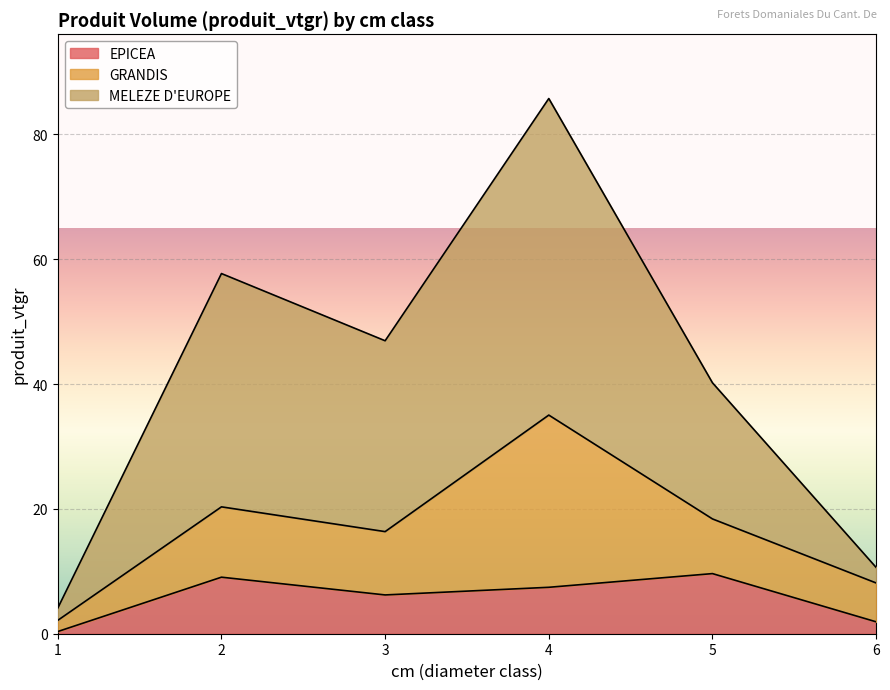

At which category is the sum across all series the highest?

4